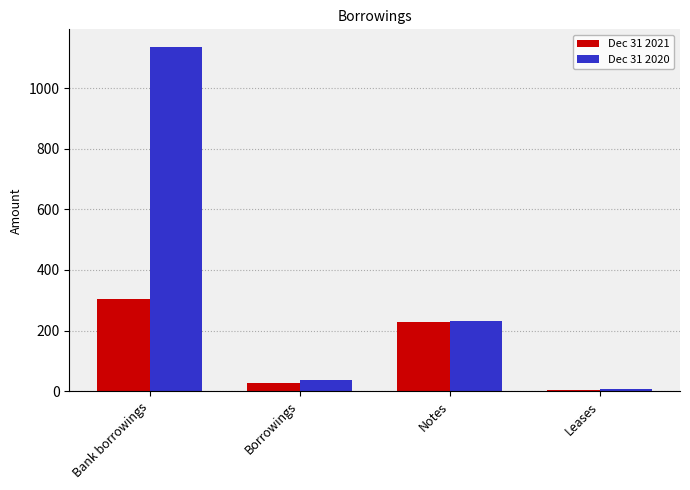

At which label does Dec 31 2020 reach its peak?

Bank borrowings